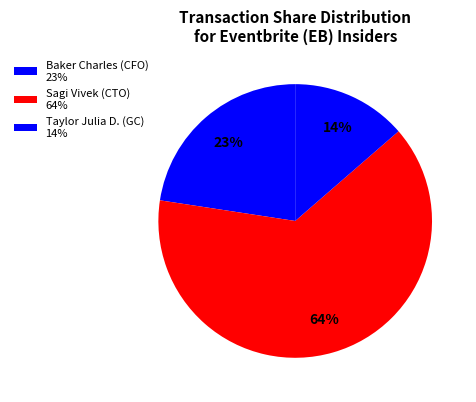

Count the number of slices in the pie.

3